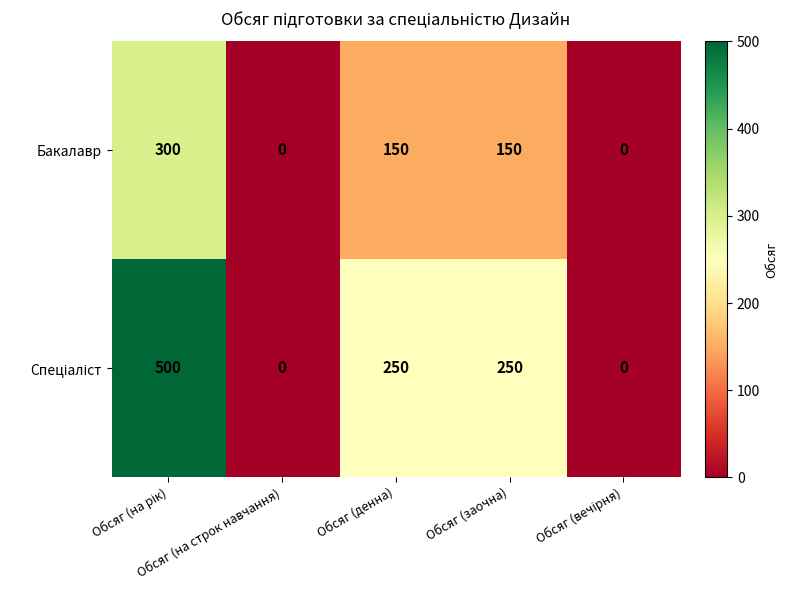

Count the Бакалавр values in the range 0 to 150.

4